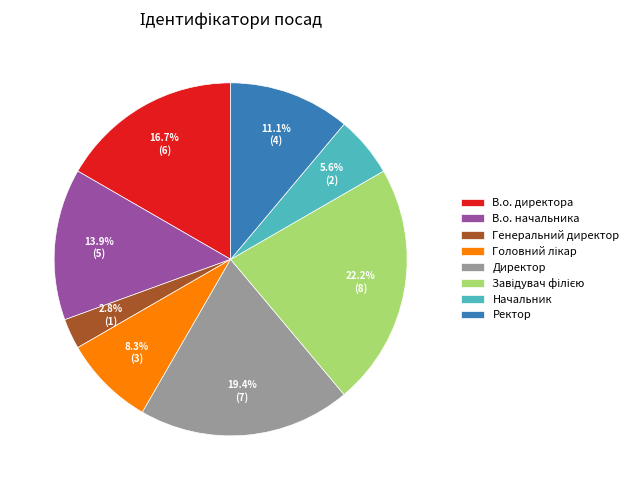

What is the ratio of the value at Директор to the value at Начальник?

3.5